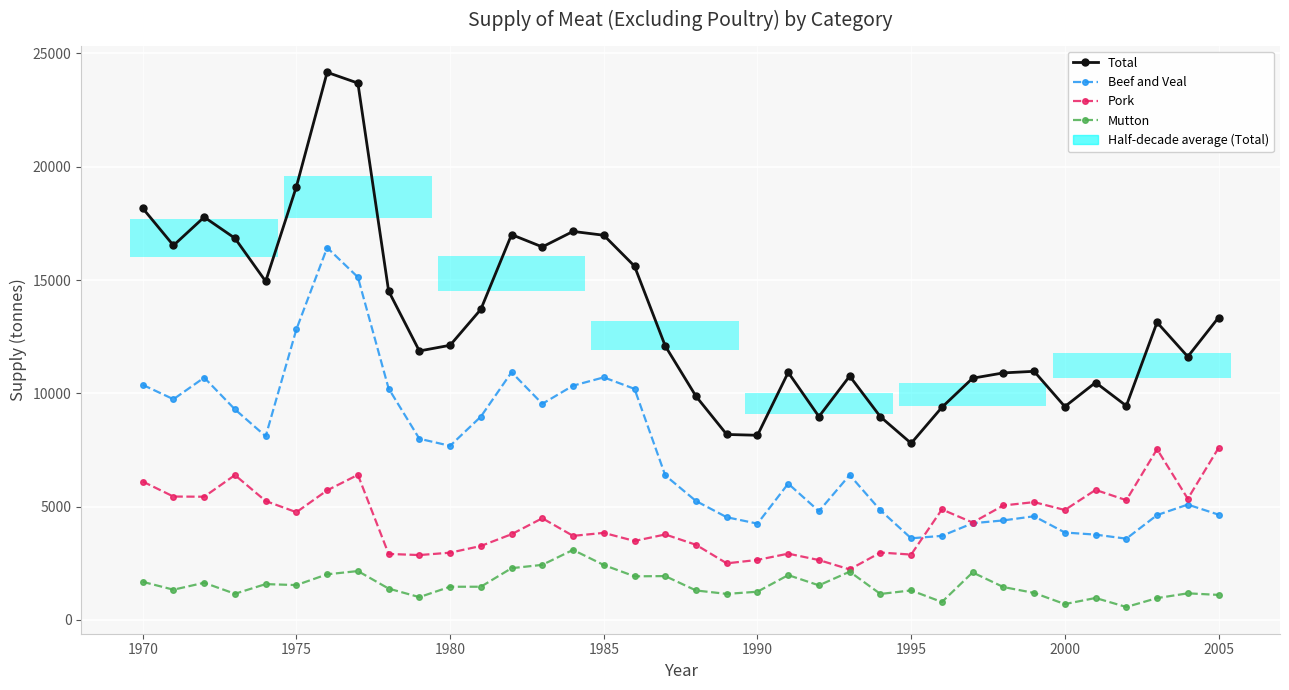

Rank the series at 1980 from highest to lowest value.

Total, Beef and Veal, Pork, Mutton